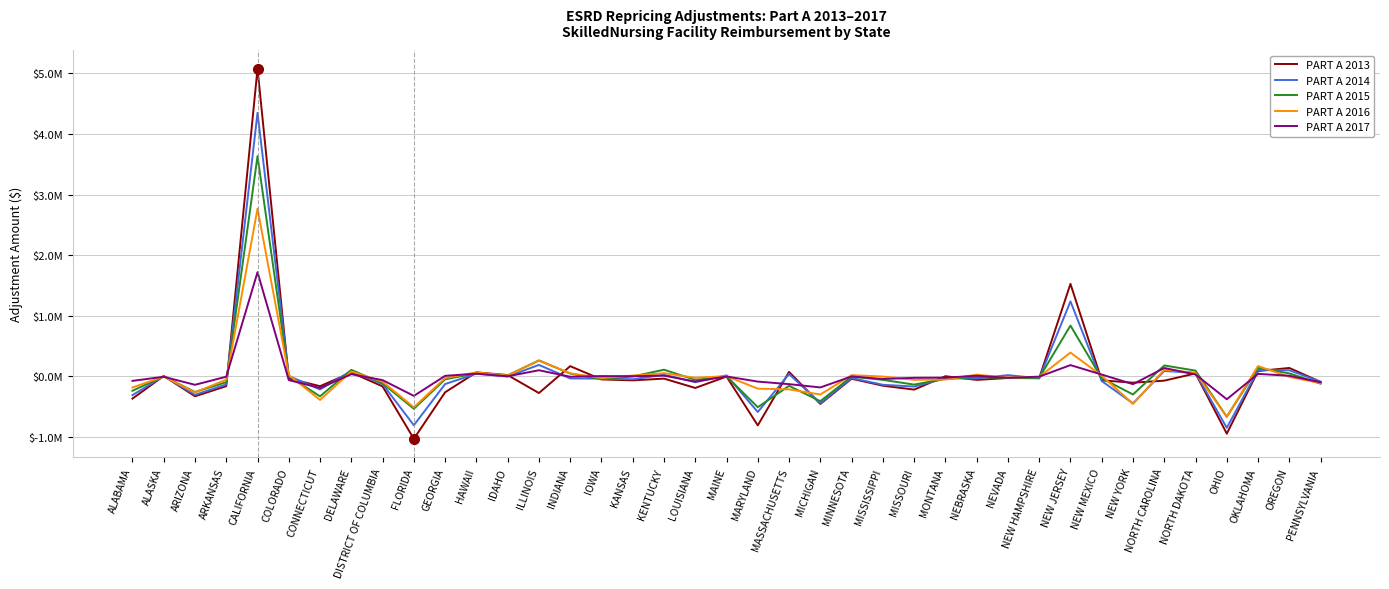

What are all the series names shown in the legend?

PART A 2013, PART A 2014, PART A 2015, PART A 2016, PART A 2017